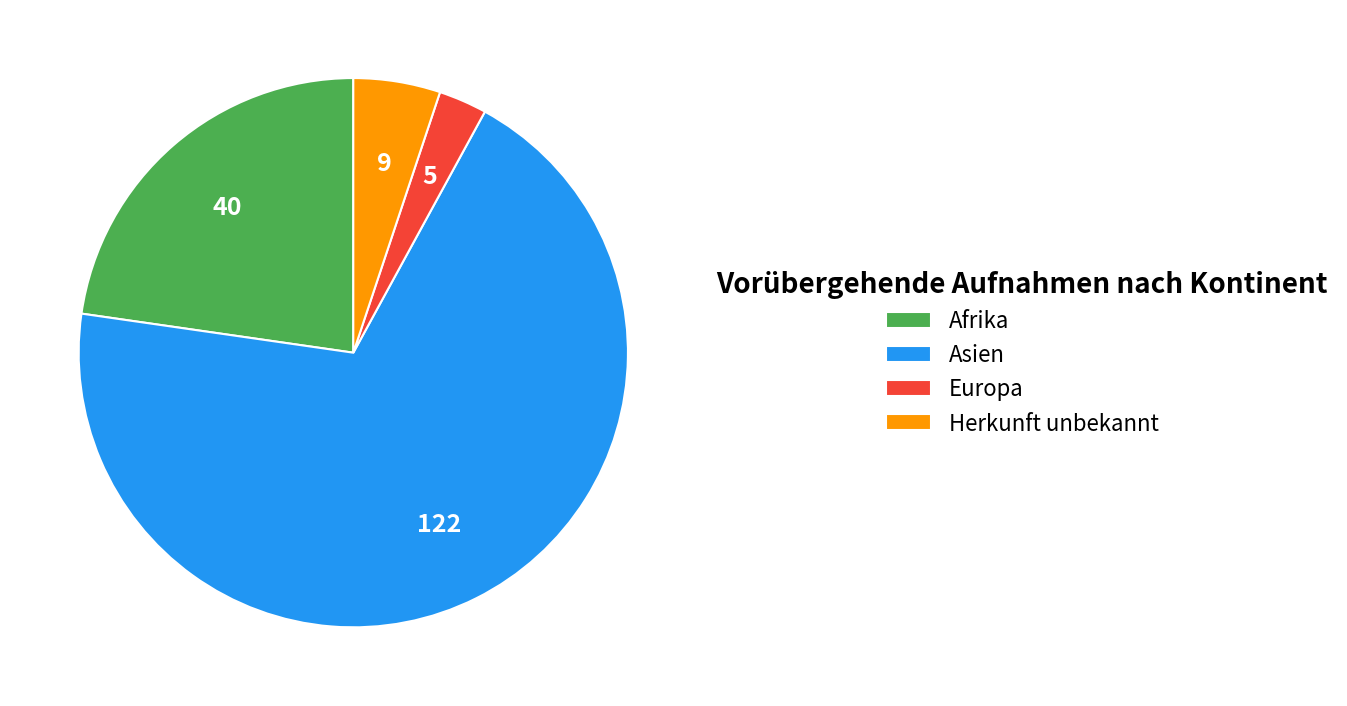

Do Herkunft unbekannt and Asien together represent more than half of the pie?

Yes